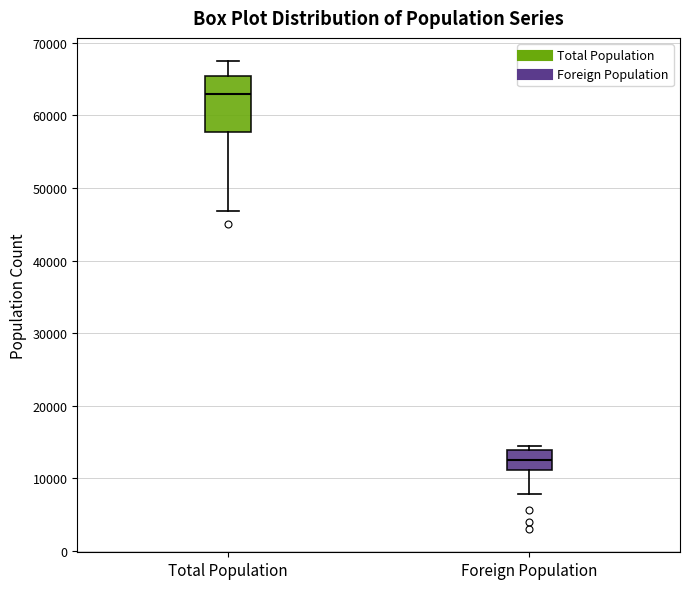

Which box is the tallest, from its lower edge to its upper edge?

Total Population